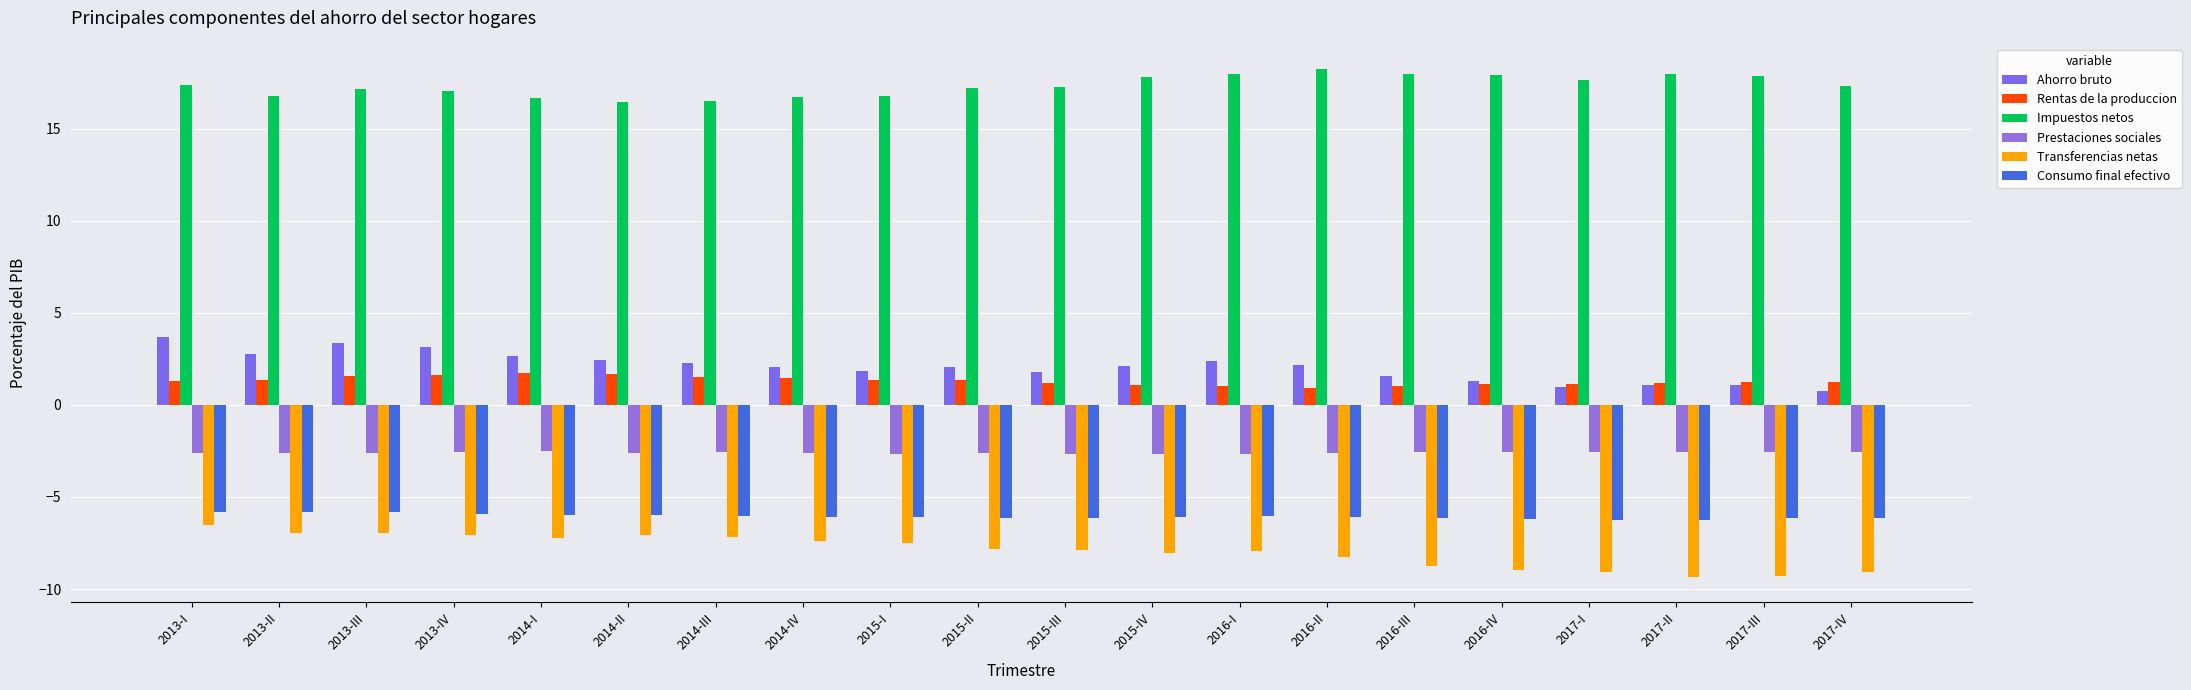

How many bars are there in each group?

6